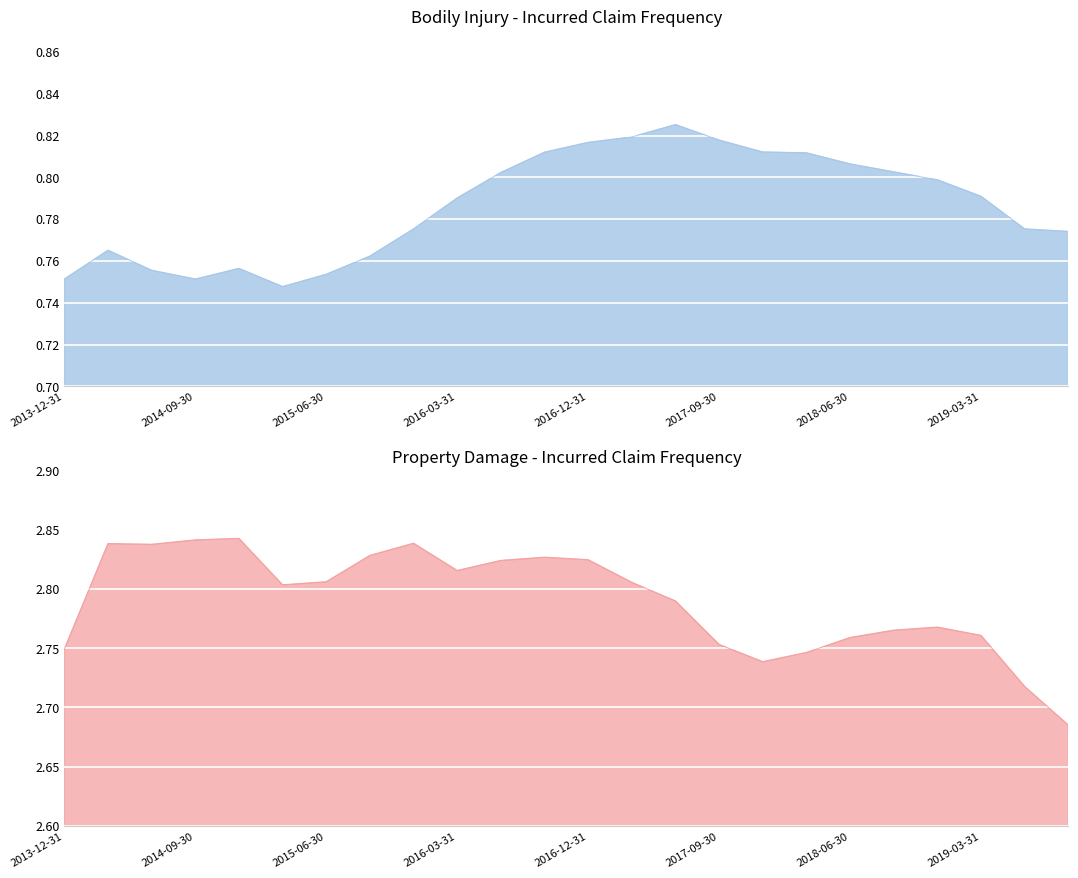

True or false: Property Damage - Actual and Bodily Injury - Actual intersect in this chart.

False